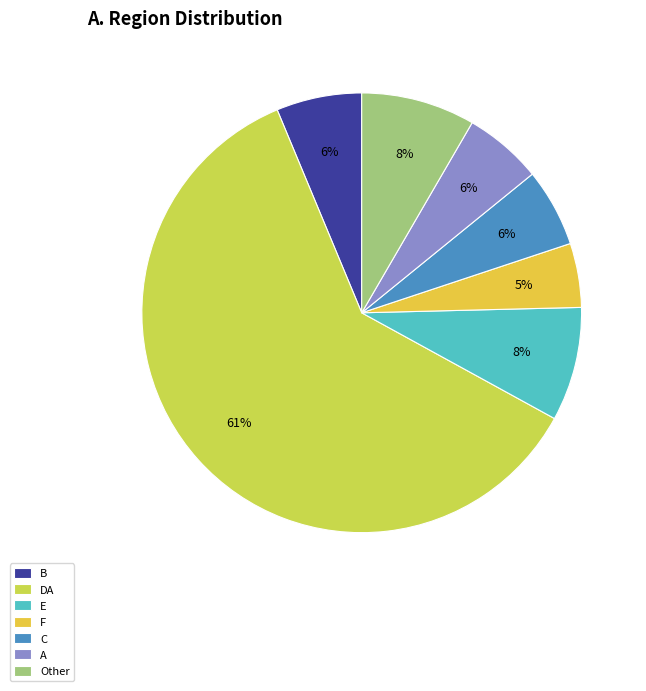

How many slices are in this pie chart?

7